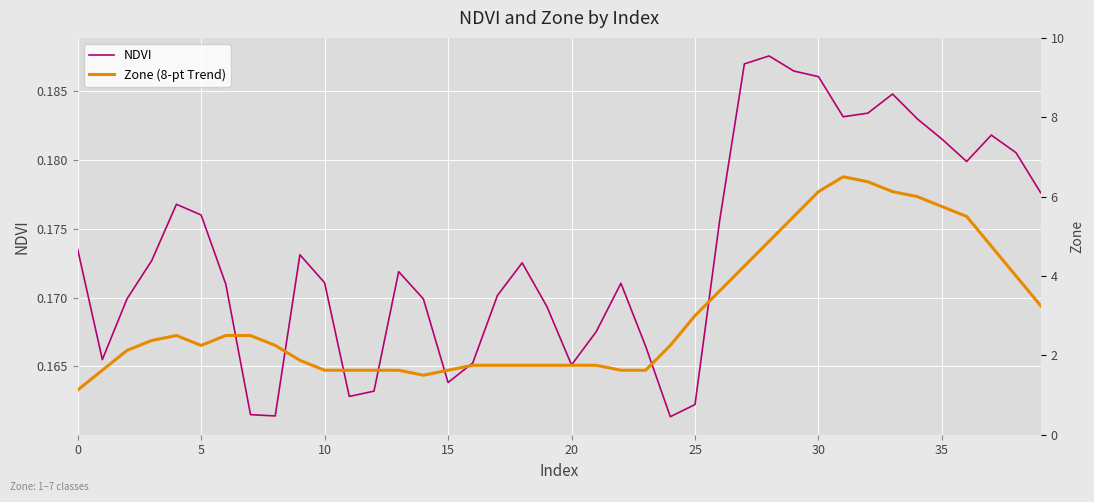

True or false: NDVI has a value of 0.3 at 5.

False